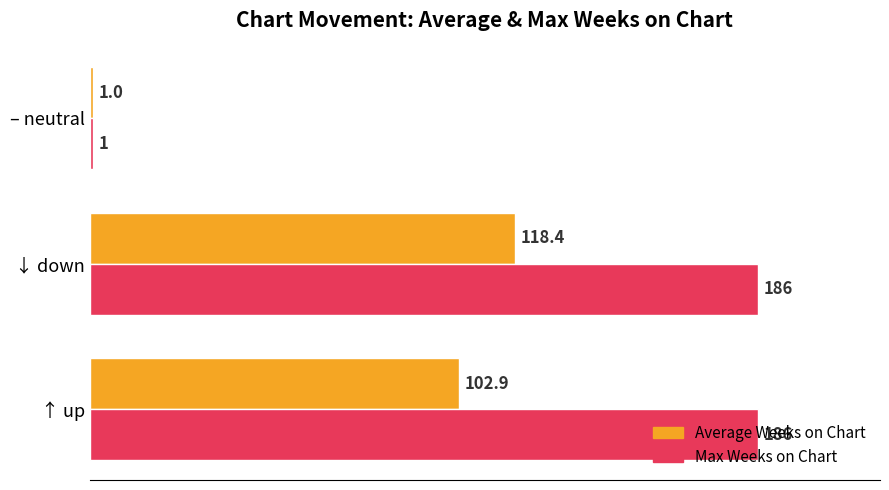

What is the average value of the Max Weeks on Chart series?

124.3